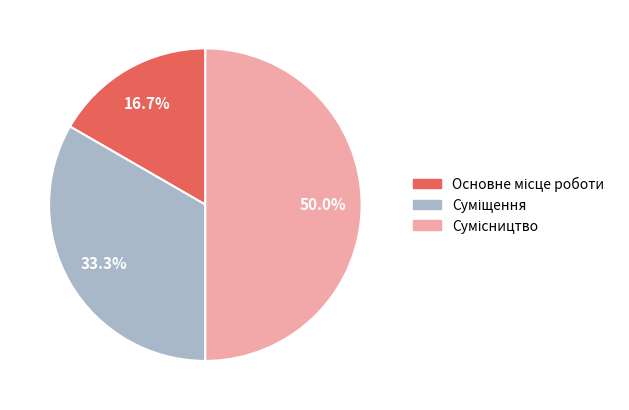

Between Суміщення and Основне місце роботи, which is larger?

Суміщення